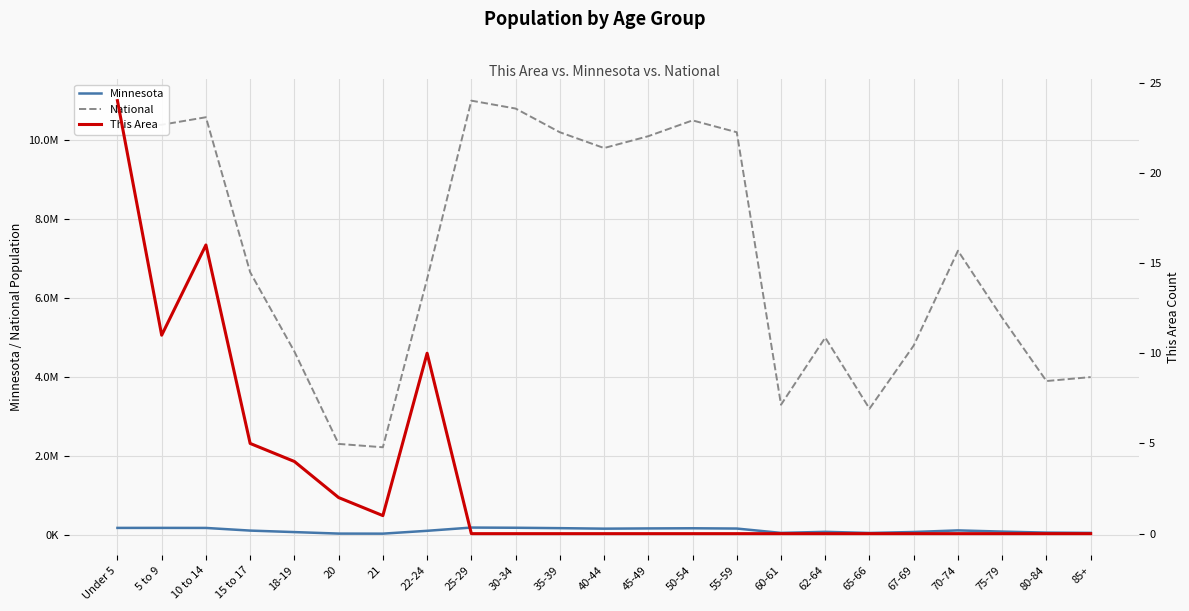

What is the label of the 17th point from the right?

21